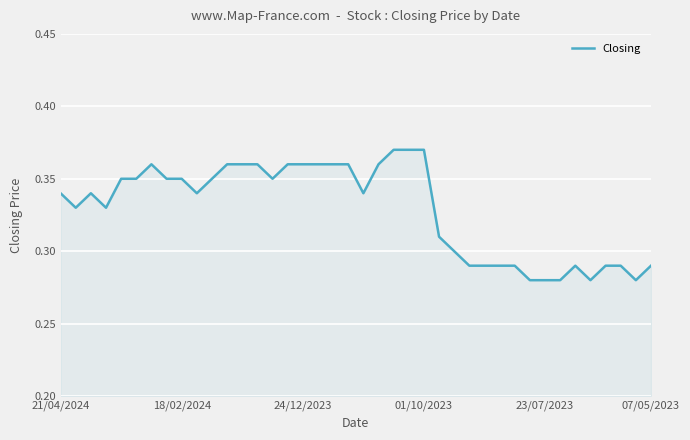

What is the label of the 4th point from the right?

36